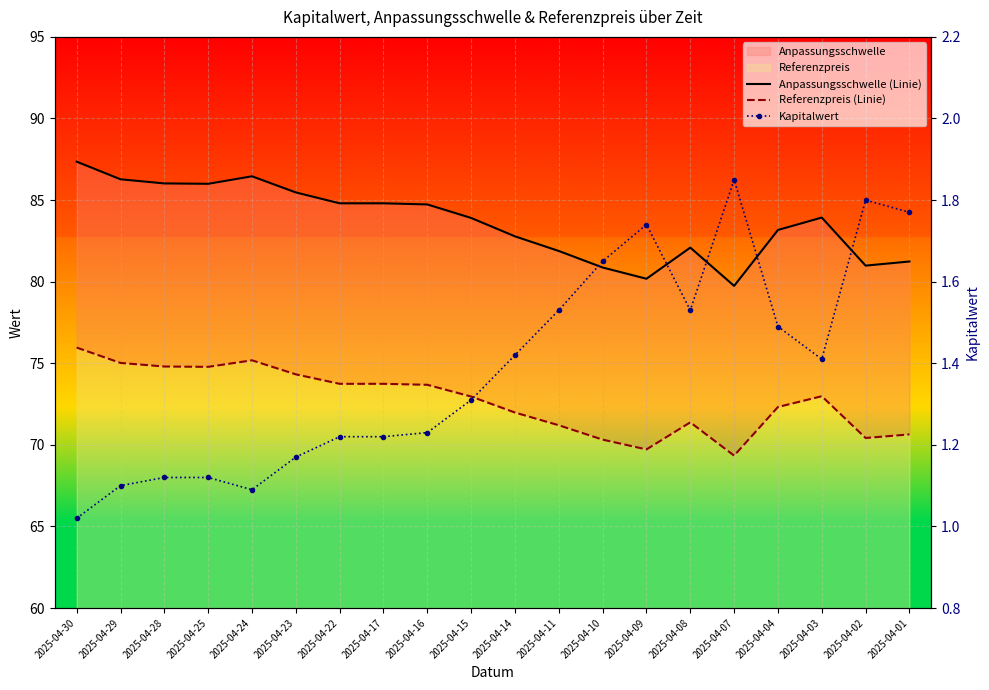

How many interior local peaks does the Referenzpreis (Linie) series have?

3